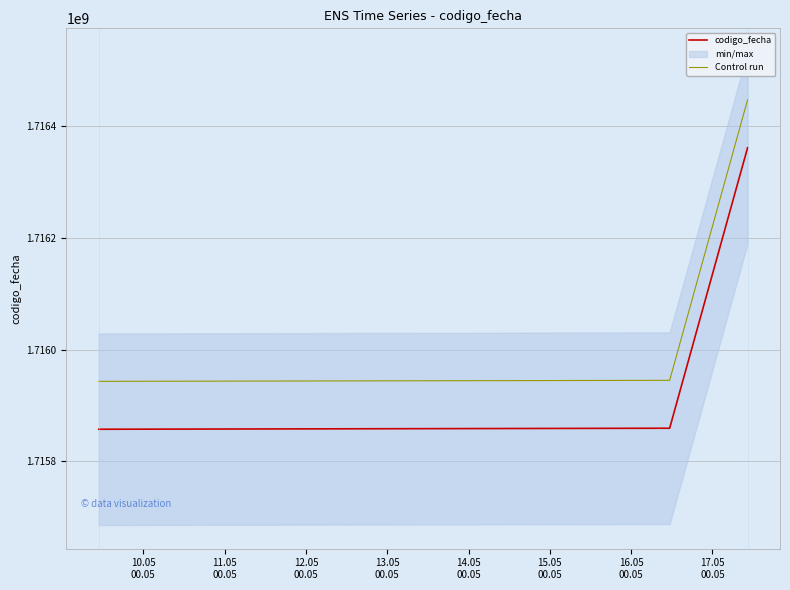

Does the chart display data point markers on the line(s)?

No